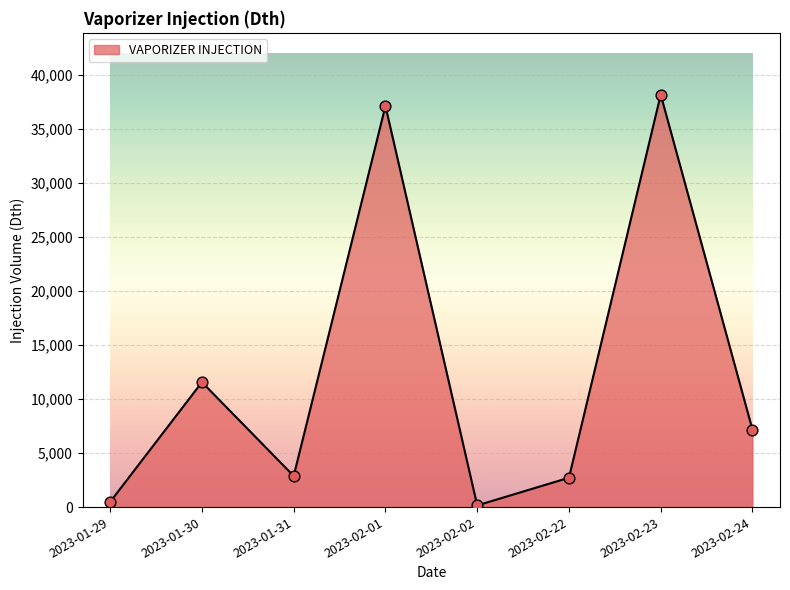

What is the ratio of the value at 2023-02-22 to the value at 2023-02-02?

17.5